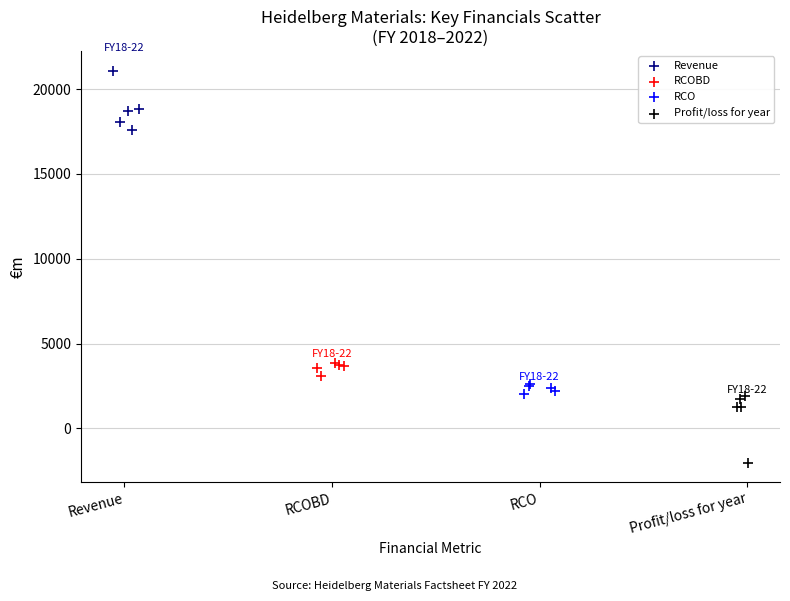

Which series contains the highest Y value?

Revenue